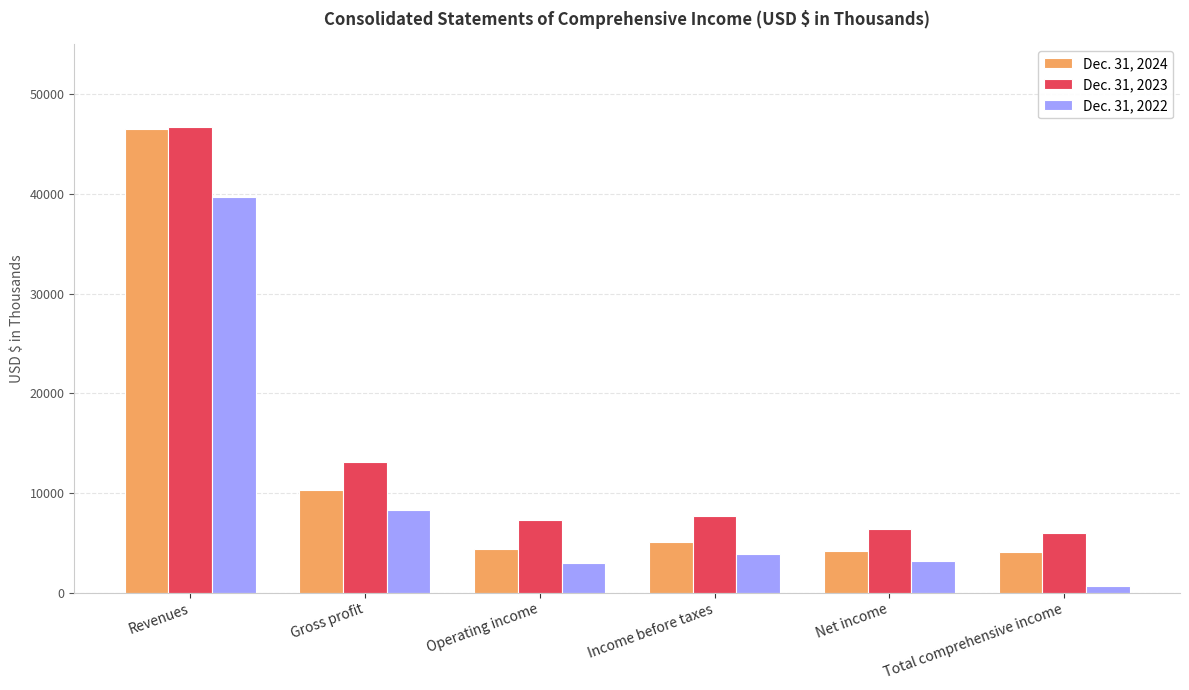

What is the label of the 4th bar from the left?

Income before taxes